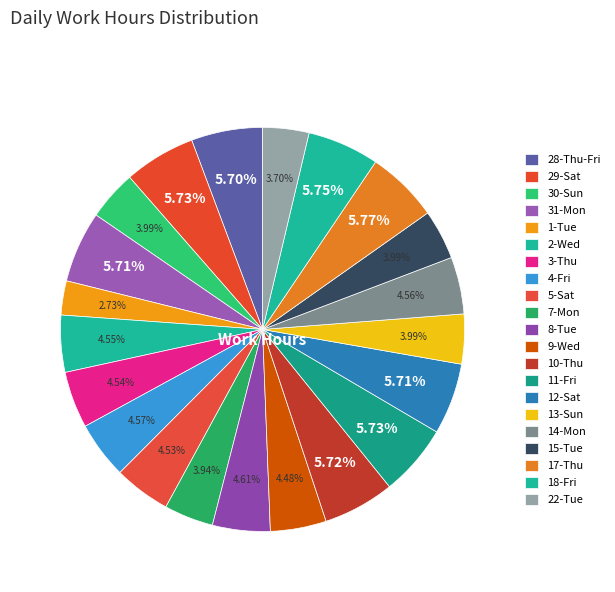

Which slice is the largest?

17-Thu